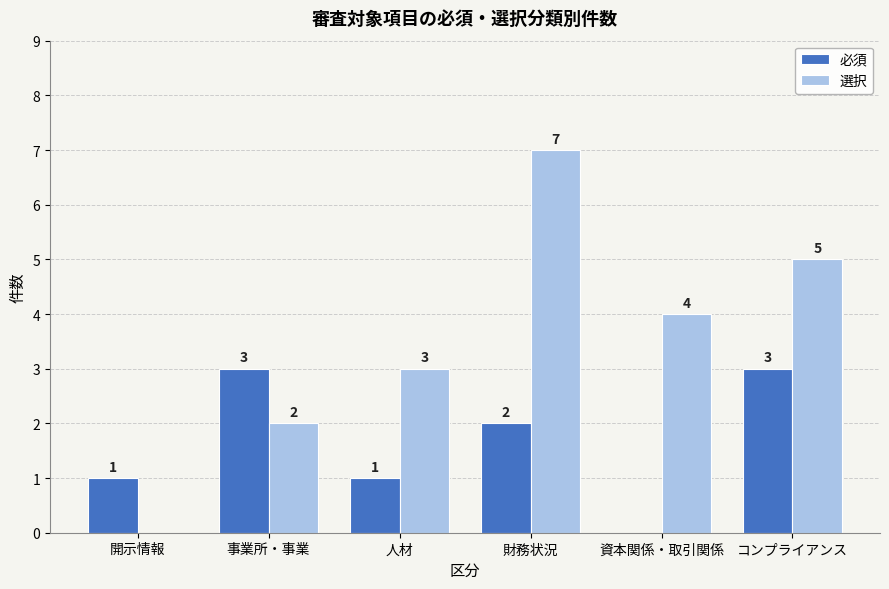

How many distinct data groups are displayed?

2